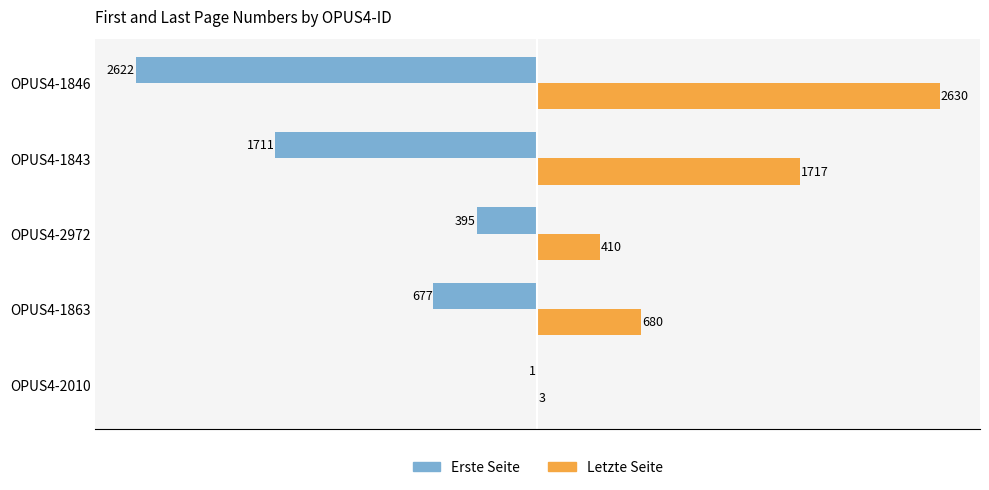

What is the highest value of the Letzte Seite series?

2630